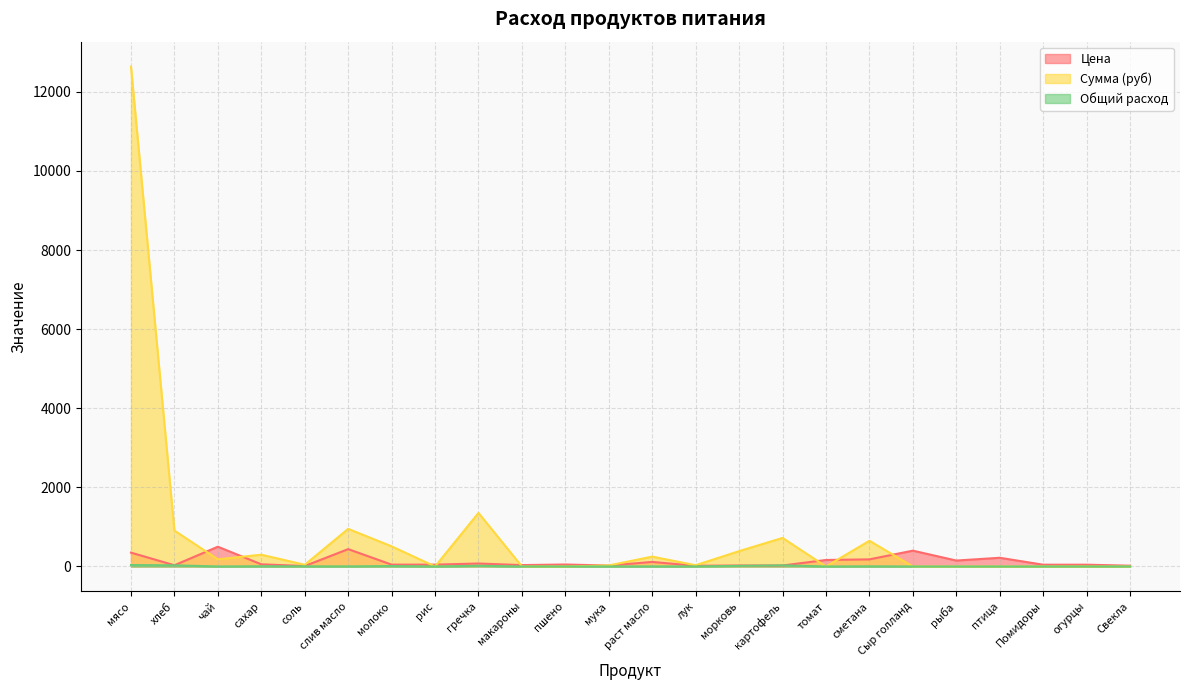

Is it true that Цена equals 67.0 at огурцы?

False